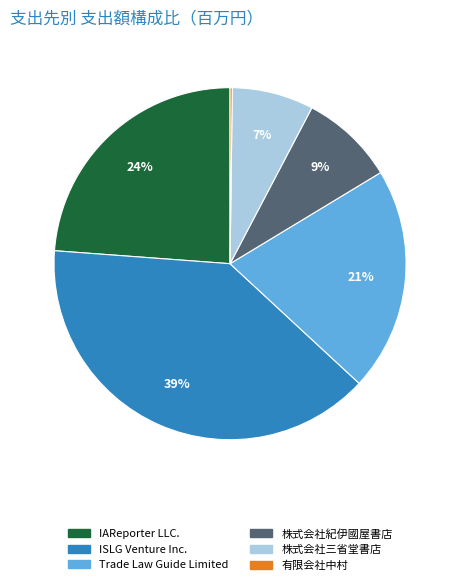

To the nearest percent, what is the difference between the IAReporter LLC. and ISLG Venture Inc. slice percentages?

15%